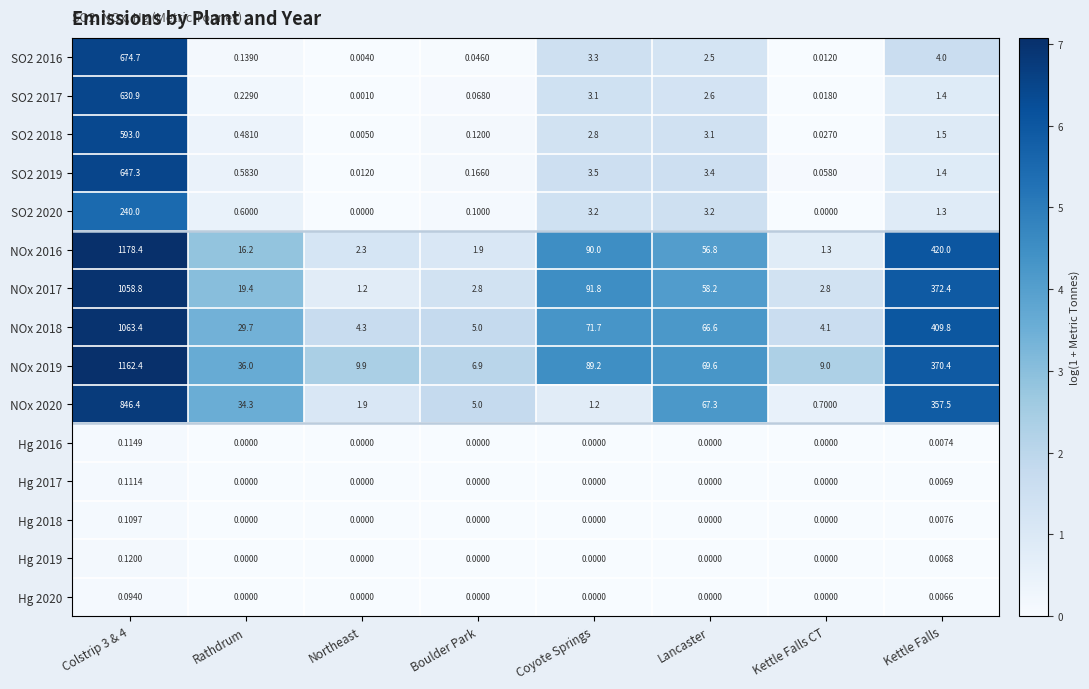

Is the value of SO2 2020 at Lancaster greater than the value of NOx 2016 at Northeast?

Yes